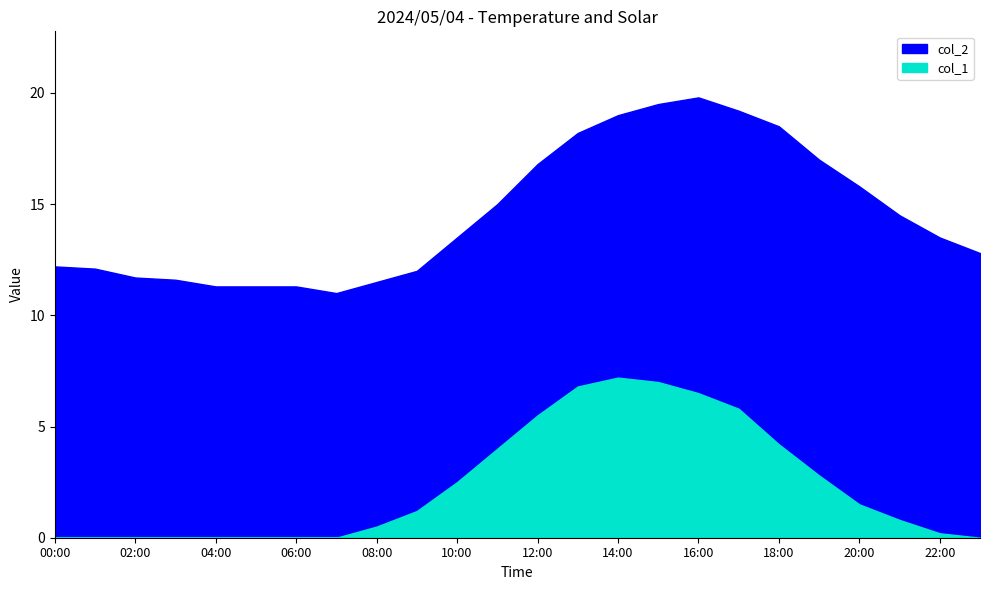

What is the sum of the col_1 values at 20:00 and 11:00?

5.5